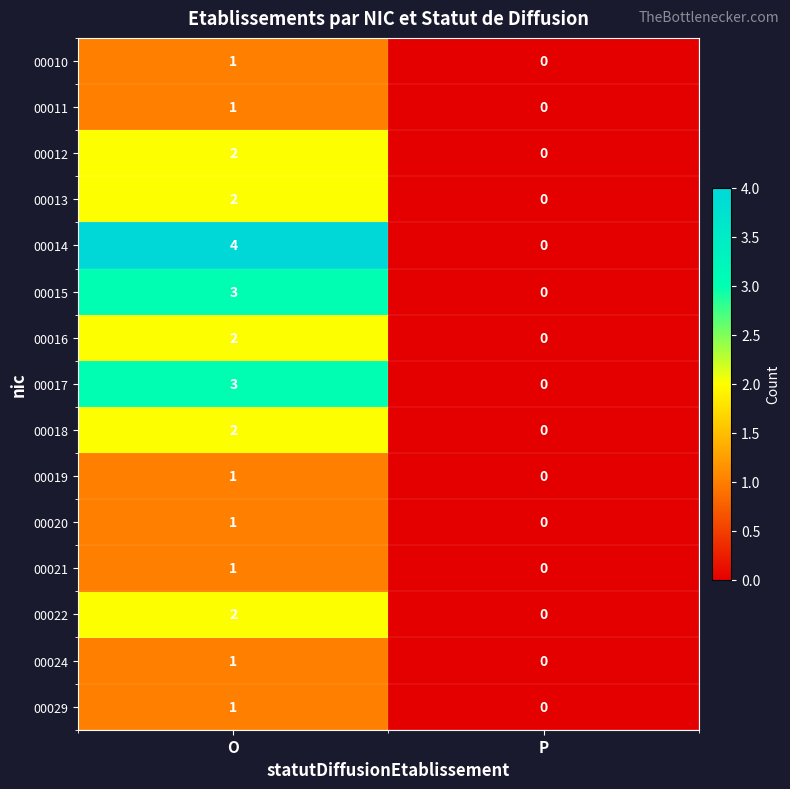

At which label does 00011 reach its peak?

O